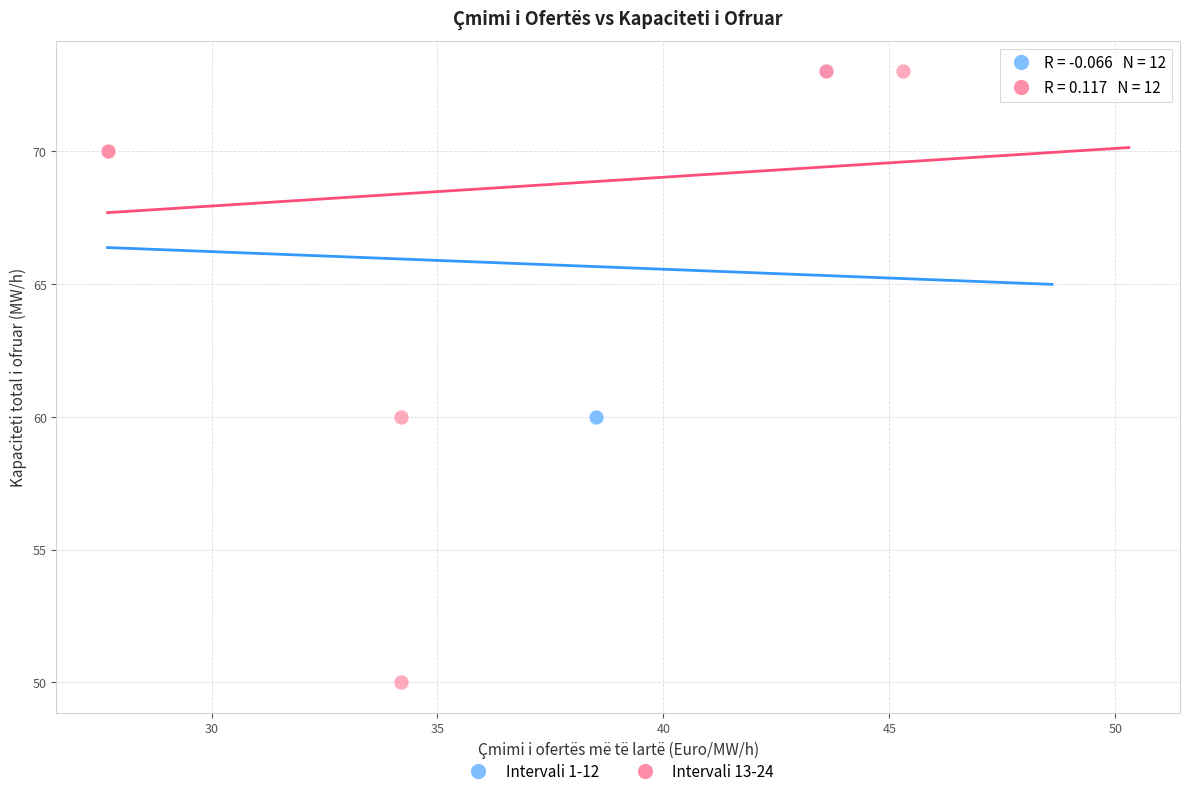

Which series has the largest Y range (max minus min)?

Intervali 13-24